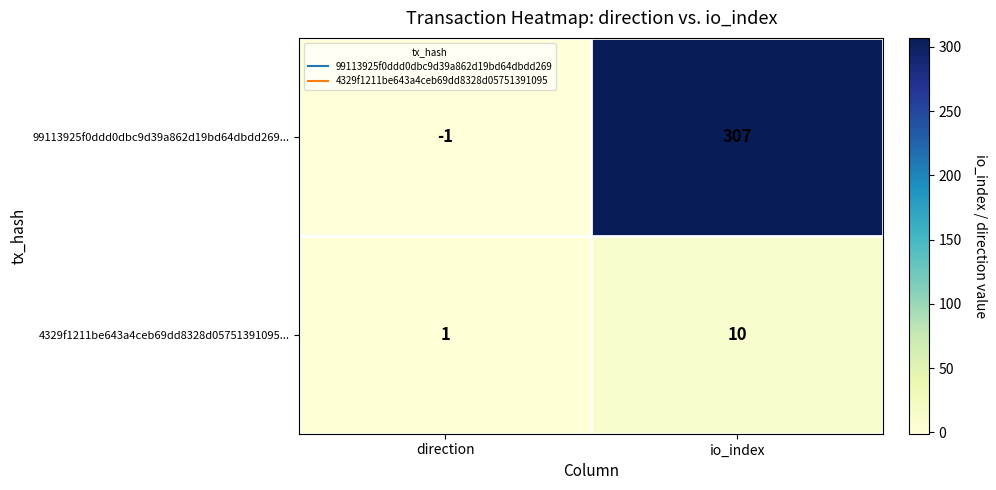

What is the difference between the highest and lowest values at direction?

2